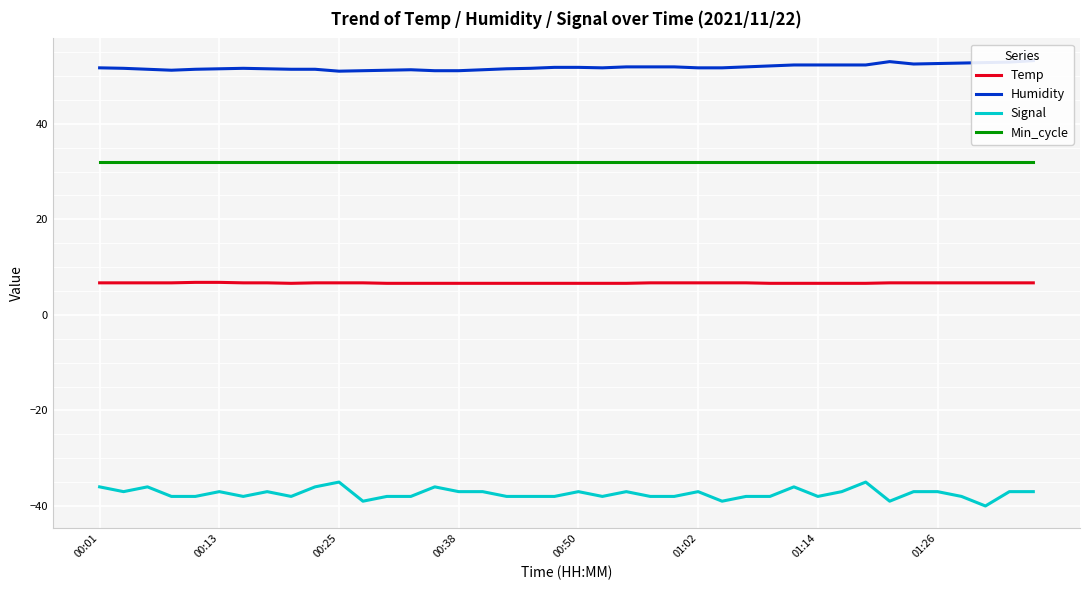

True or false: Temp has a value of 6.7 at 39.

True